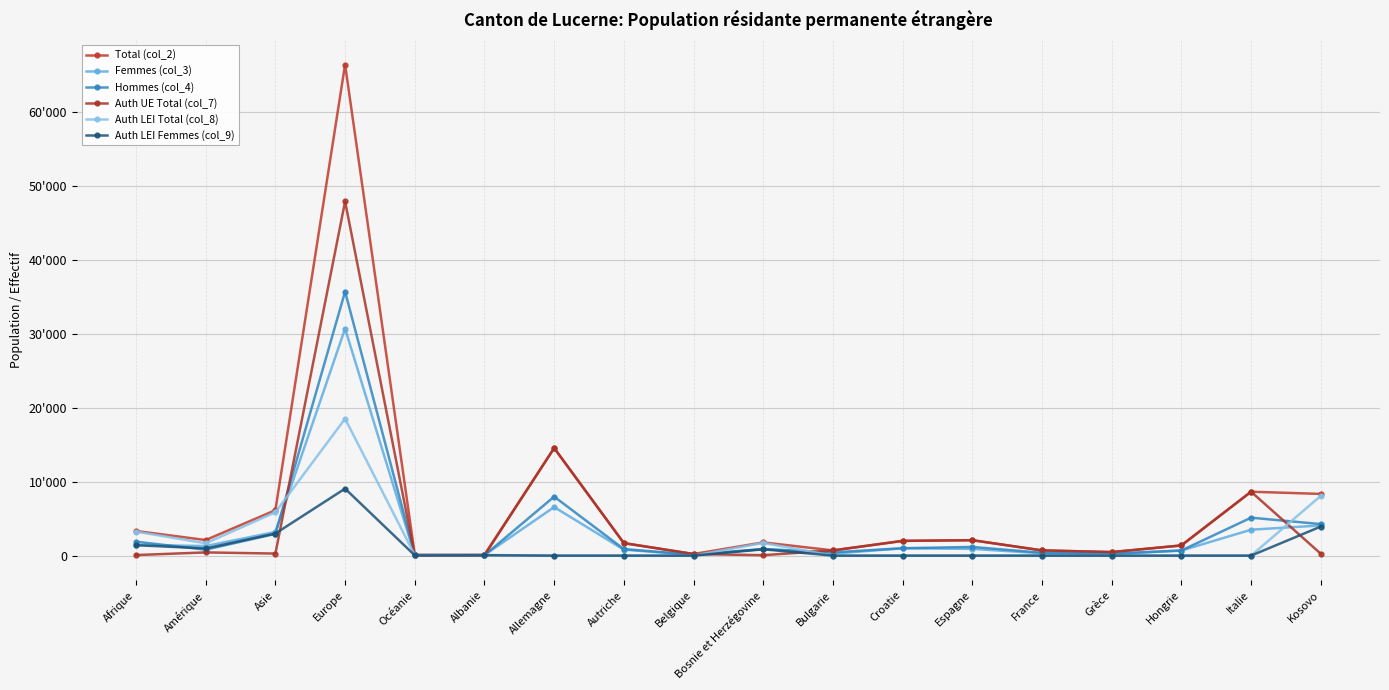

What are all the series names shown in the legend?

Total (col_2), Femmes (col_3), Hommes (col_4), Auth UE Total (col_7), Auth LEI Total (col_8), Auth LEI Femmes (col_9)